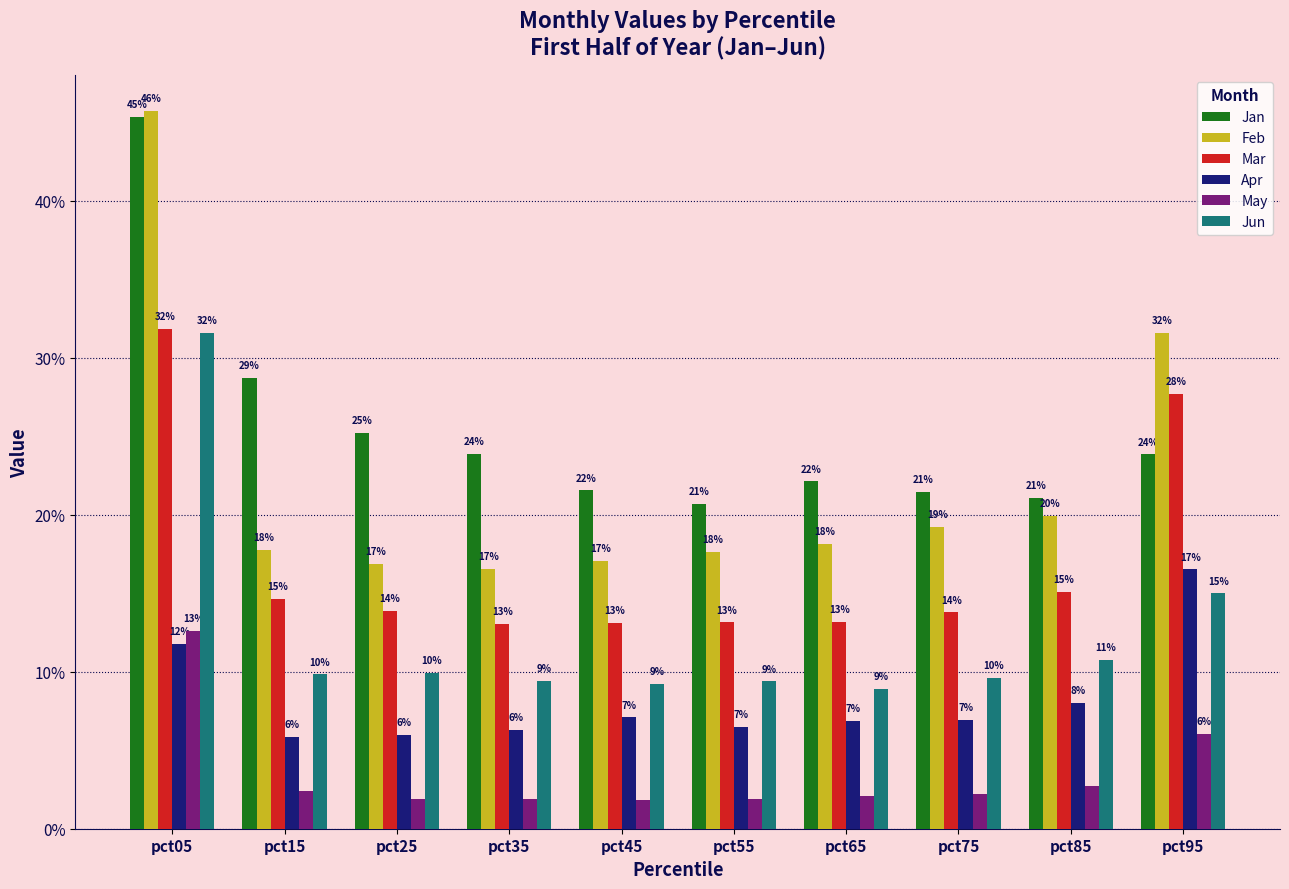

Which series has the largest range (max minus min)?

Feb